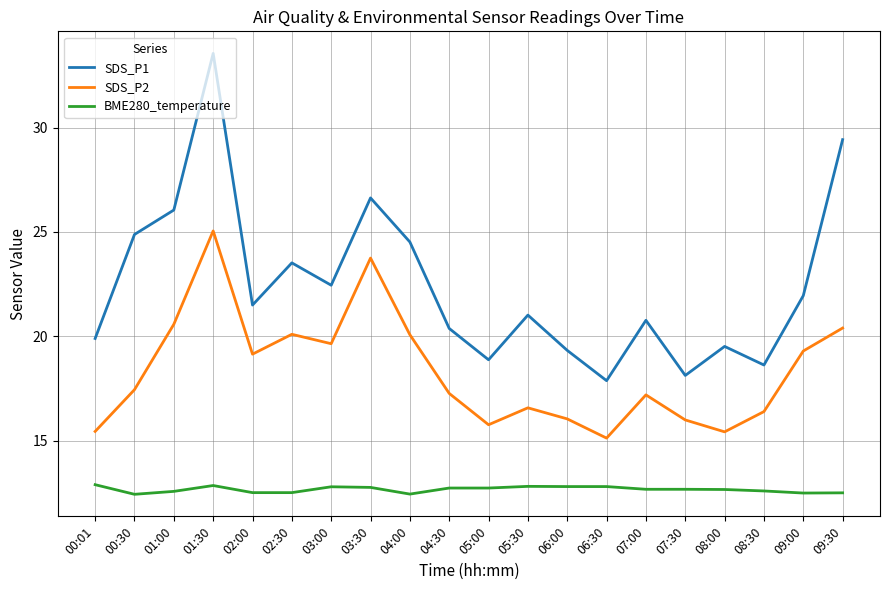

How many distinct data groups are displayed?

3